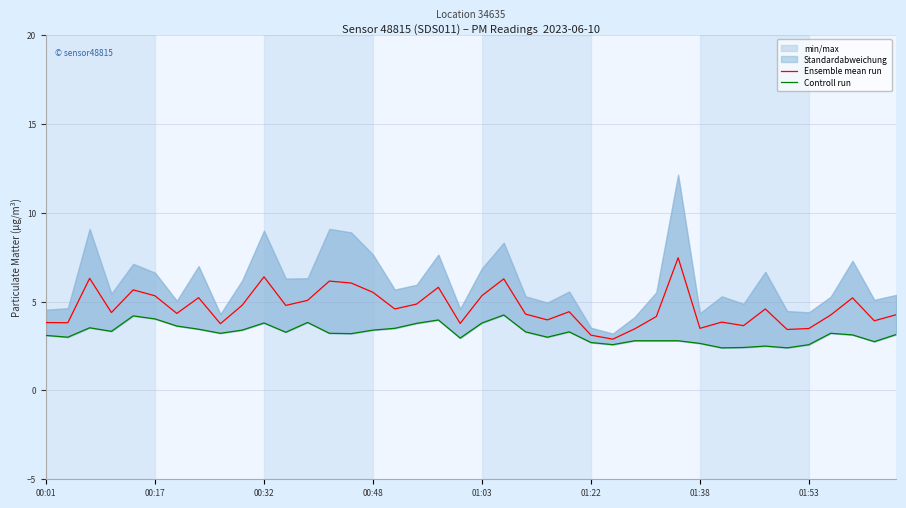

True or false: Ensemble mean run has a value of 2.9 at 16.

False